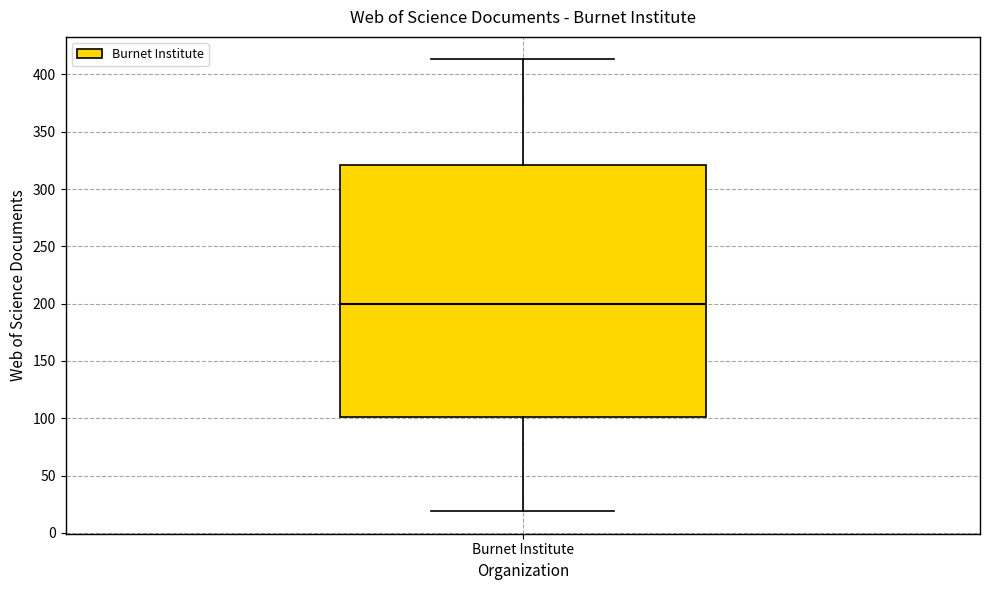

Read this box plot against the y-axis: the position of the median line, the range covered by the box, and the ends of both whiskers. The values are not printed on the chart, so give them approximately, as read against the axis.

median 200, box 100 to 320, whiskers 20 to 415